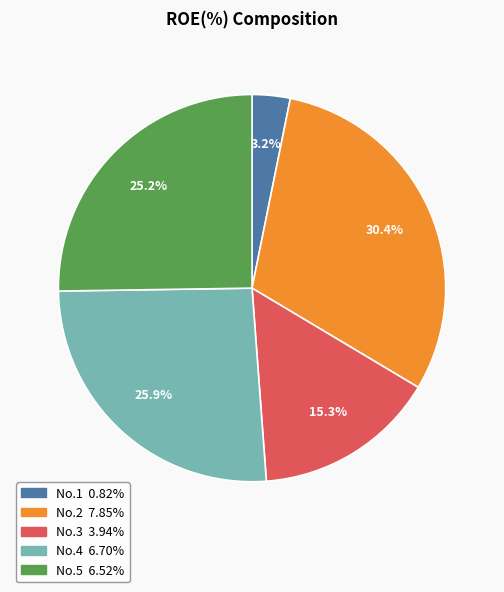

Is there any slice that represents more than half of the pie?

No